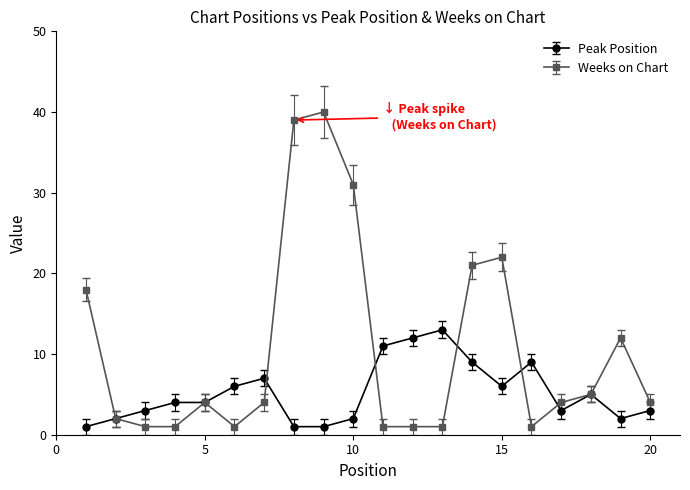

What are all the series names shown in the legend?

Peak Position, Weeks on Chart